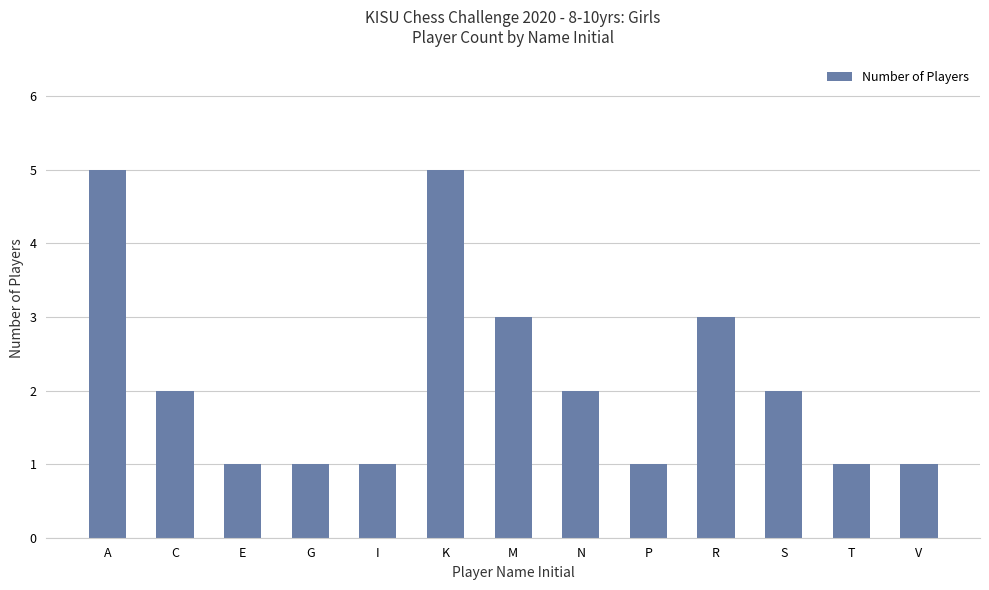

Between M and P, which is larger?

M